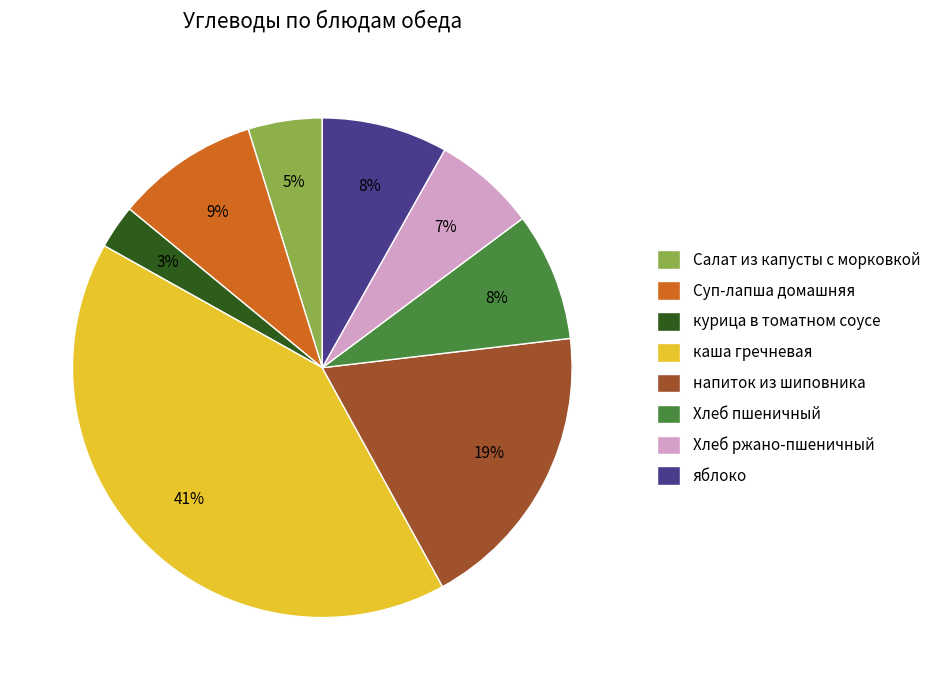

The яблоко slice represents 8% of the pie. True or false?

True